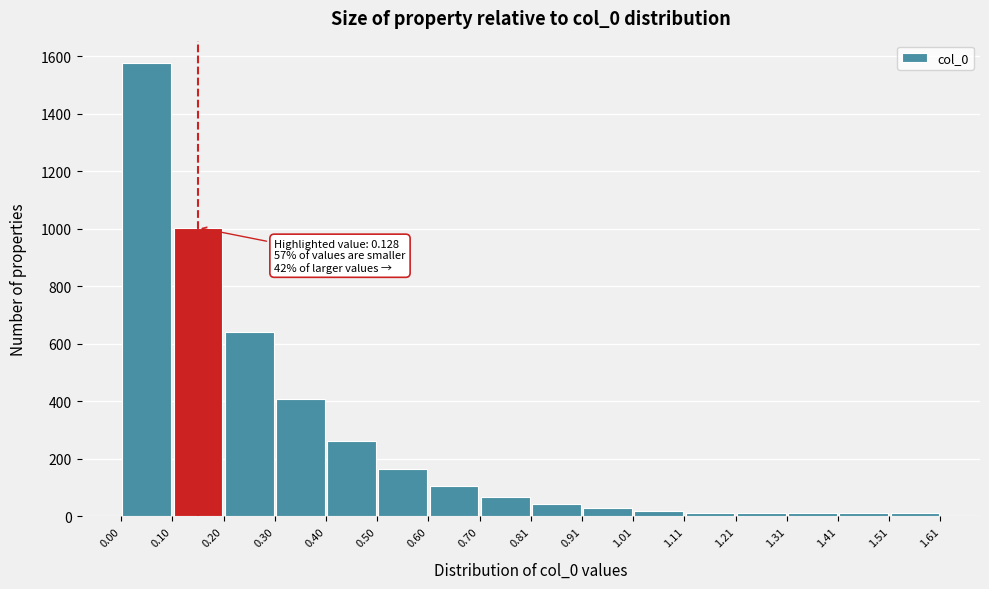

Which range on the x-axis has the tallest bar?

0.00 to 0.10